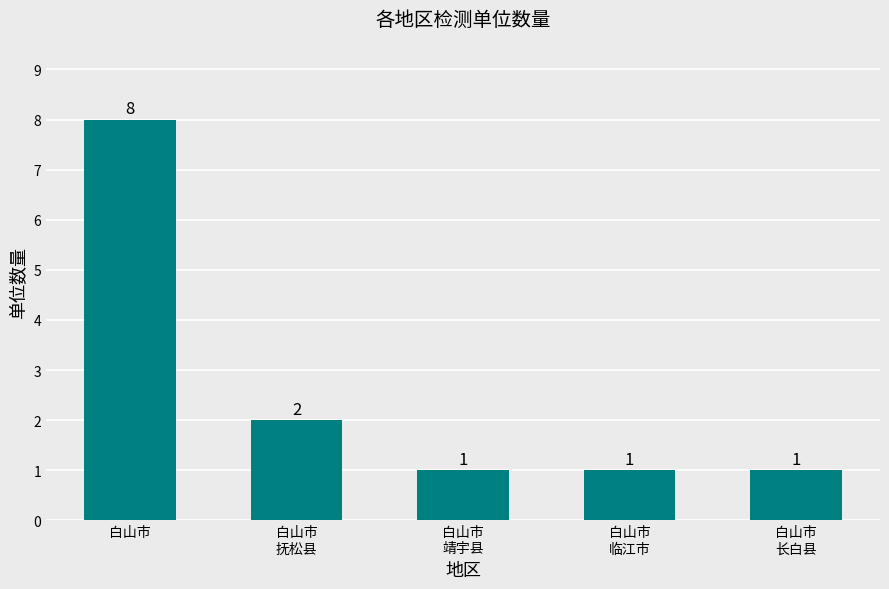

What position from the left is 白山市
抚松县?

2